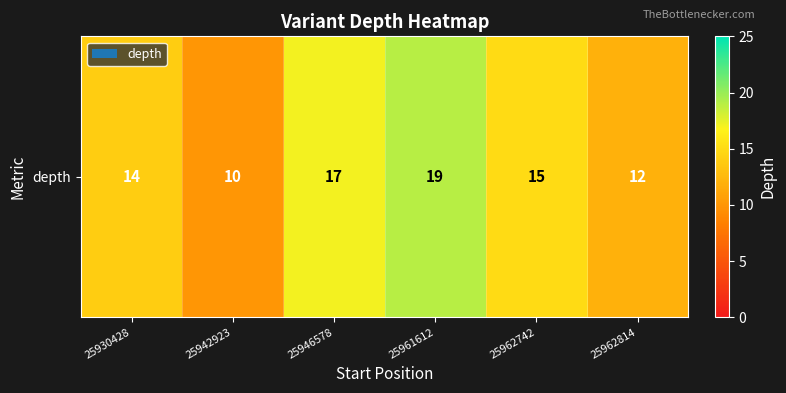

Between 25946578 and 25962814, which is larger?

25946578